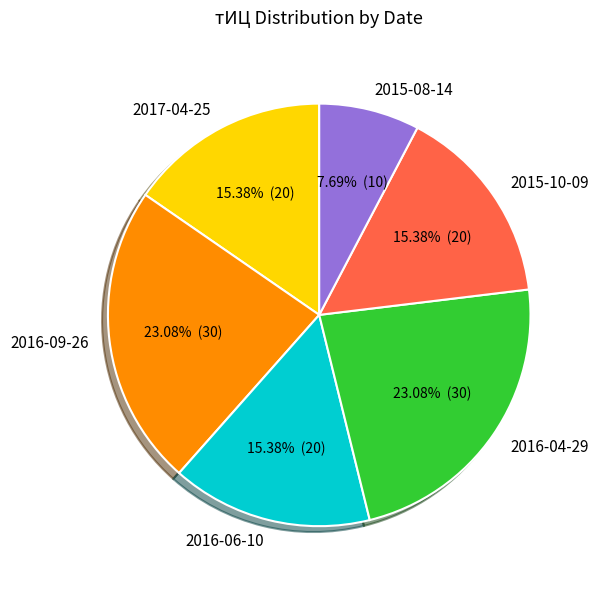

Between 2016-04-29 and 2015-10-09, which is larger?

2016-04-29